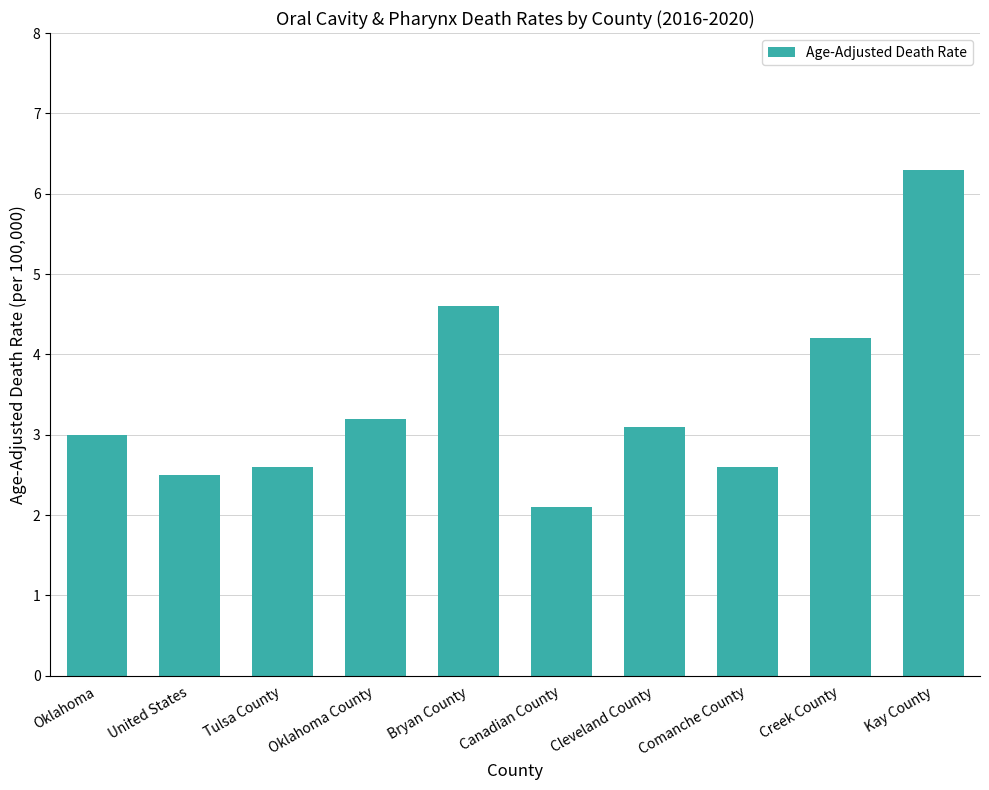

What is the value of the 6th bar from the left?

2.1